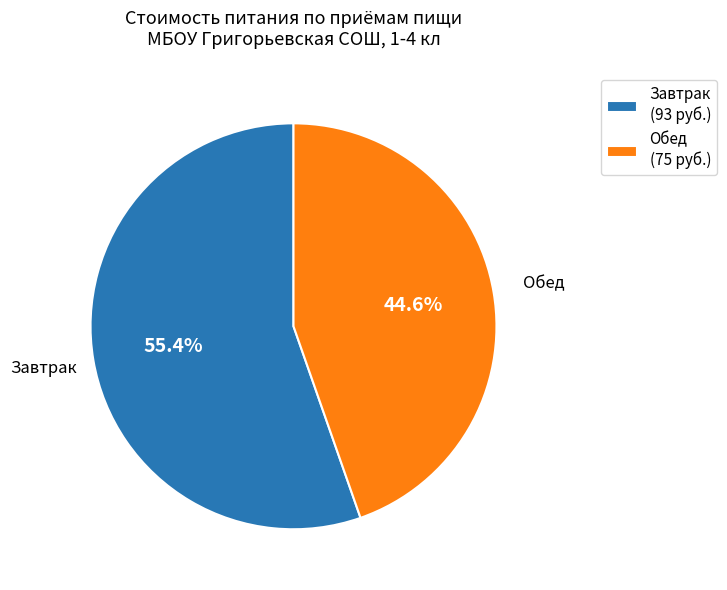

What is the ratio of the value at Завтрак to the value at Обед?

1.2